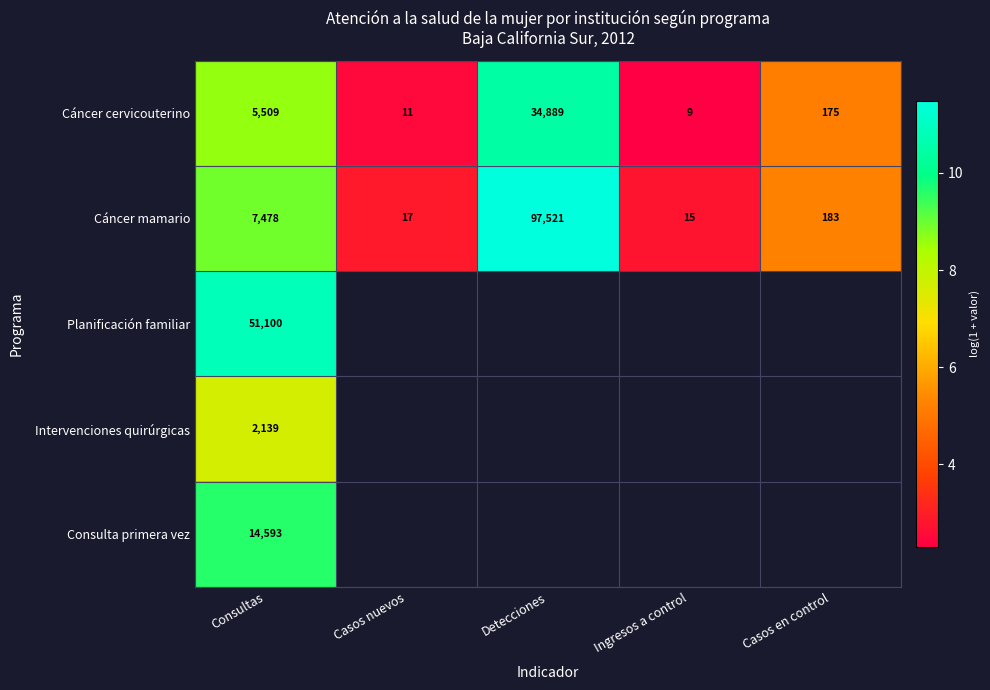

Rank the series at Consultas from highest to lowest value.

Planificación familiar, Consulta primera vez, Cáncer mamario, Cáncer cervicouterino, Intervenciones quirúrgicas